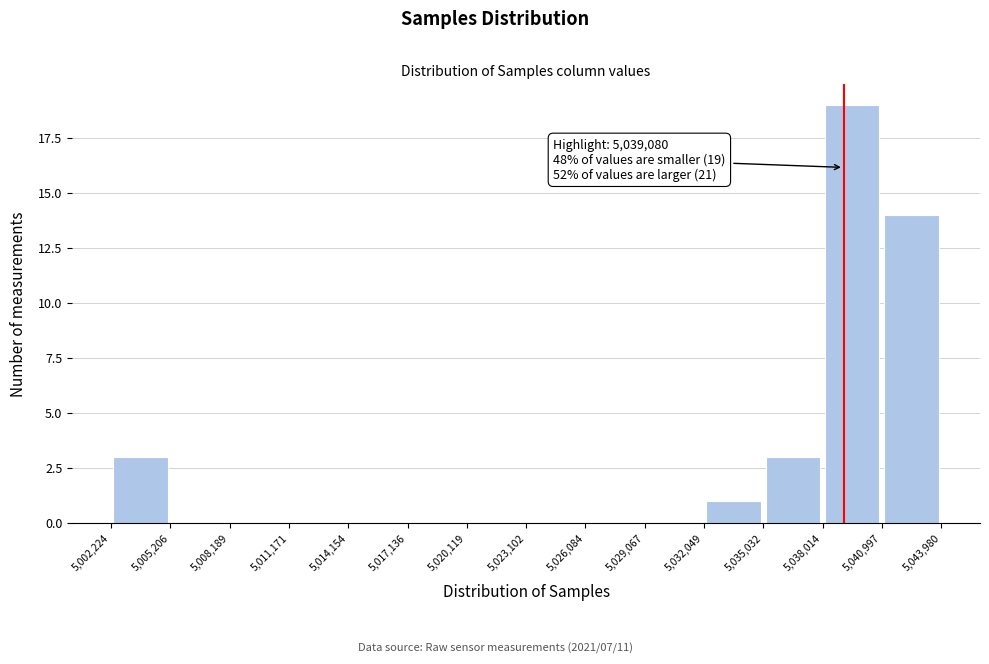

Which range on the x-axis has the tallest bar?

5,038,014 to 5,040,997